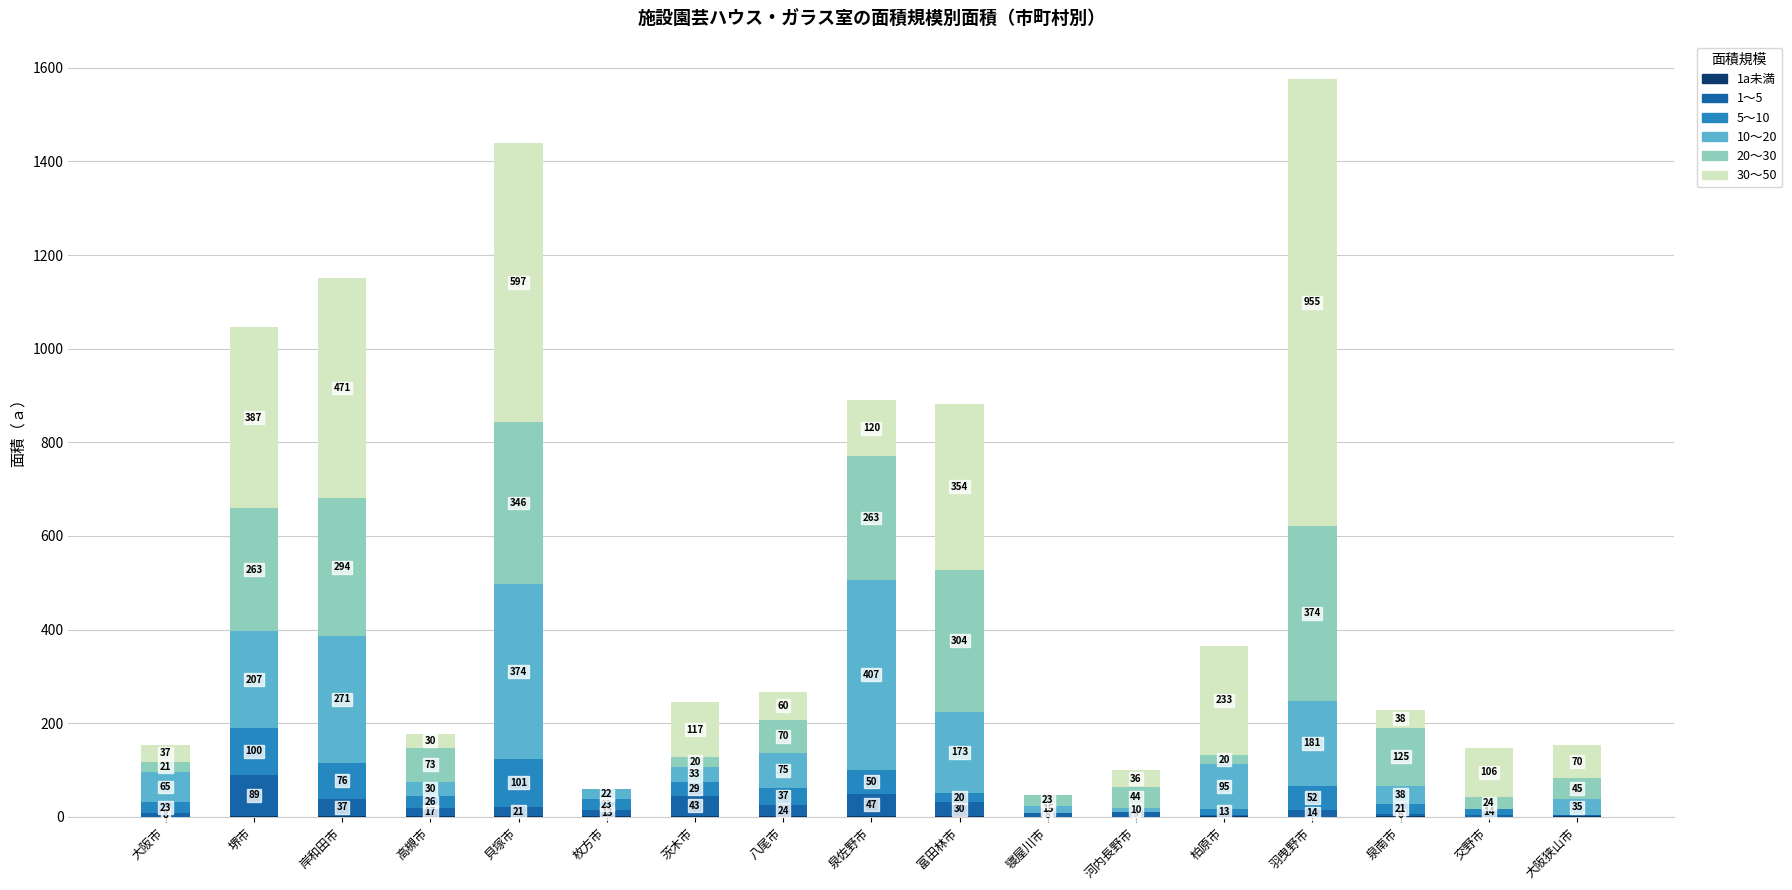

Does the chart contain stacked bars?

Yes